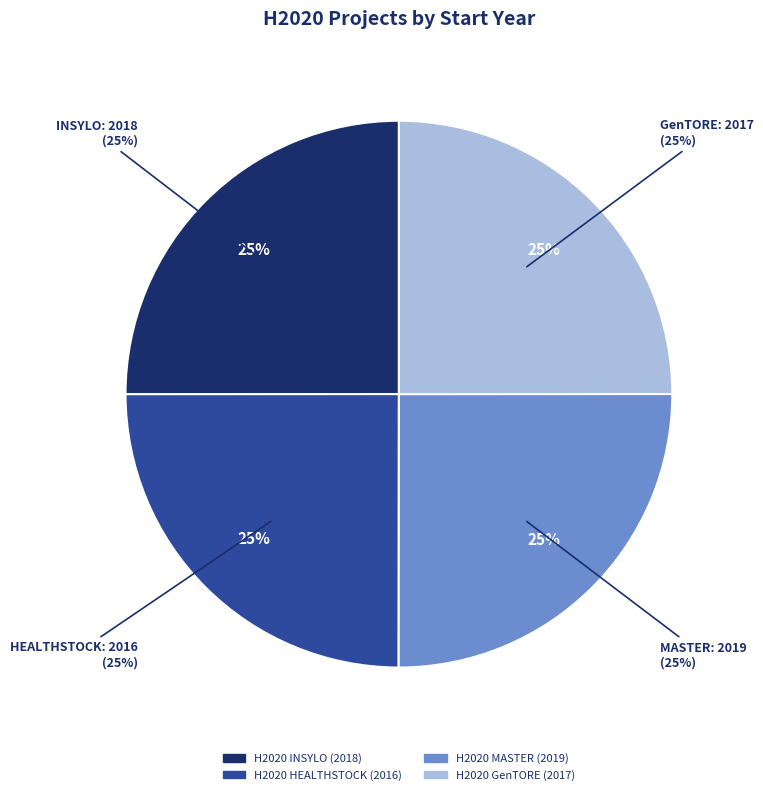

Which has a higher value, H2020 HEALTHSTOCK
(2016) or H2020 MASTER
(2019)?

H2020 MASTER
(2019)